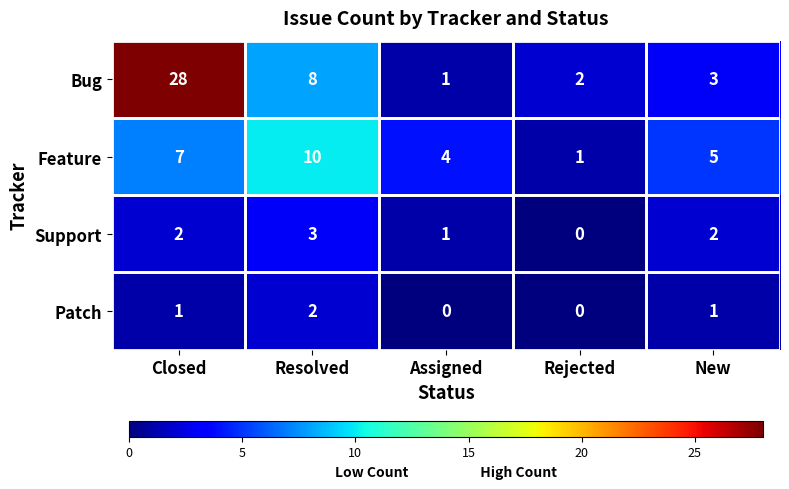

What is the total value across all series at Assigned?

6